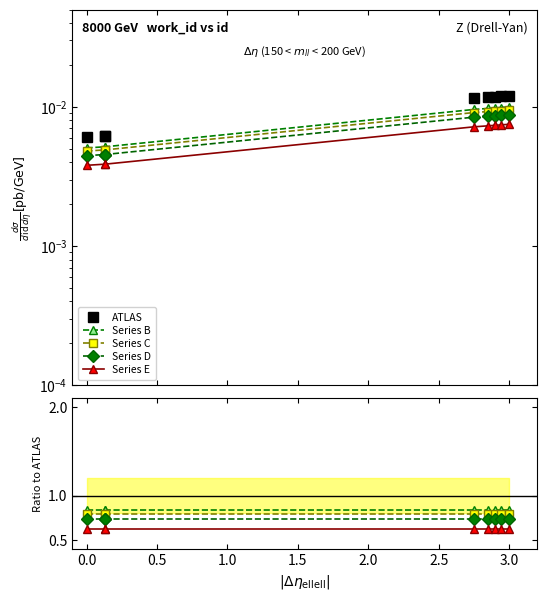

How many lines are shown in the chart?

5